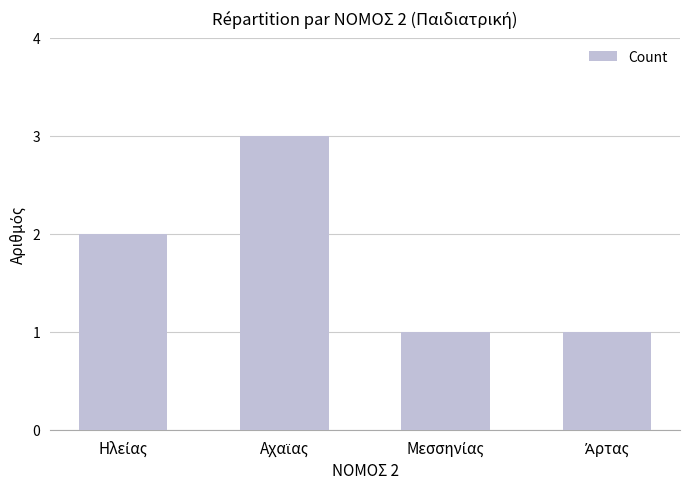

Count the values in the range 1 to 3.

4